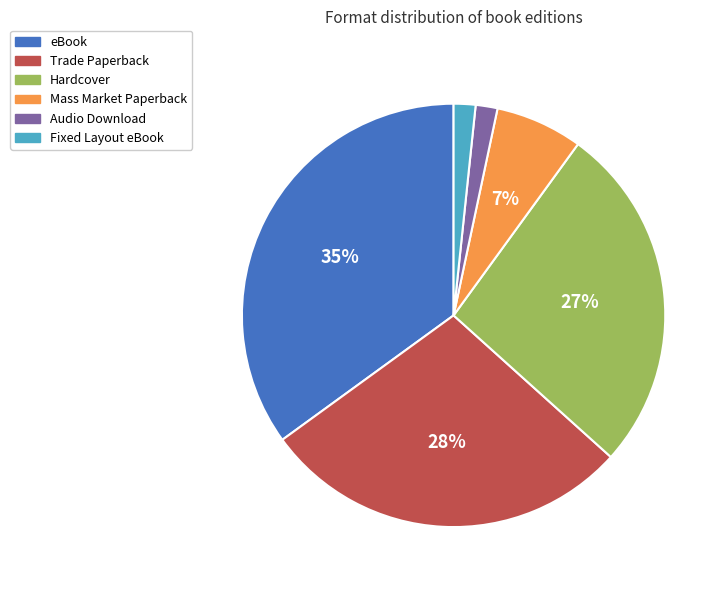

Approximately how many times larger is the value at Audio Download compared to Fixed Layout eBook?

1.0